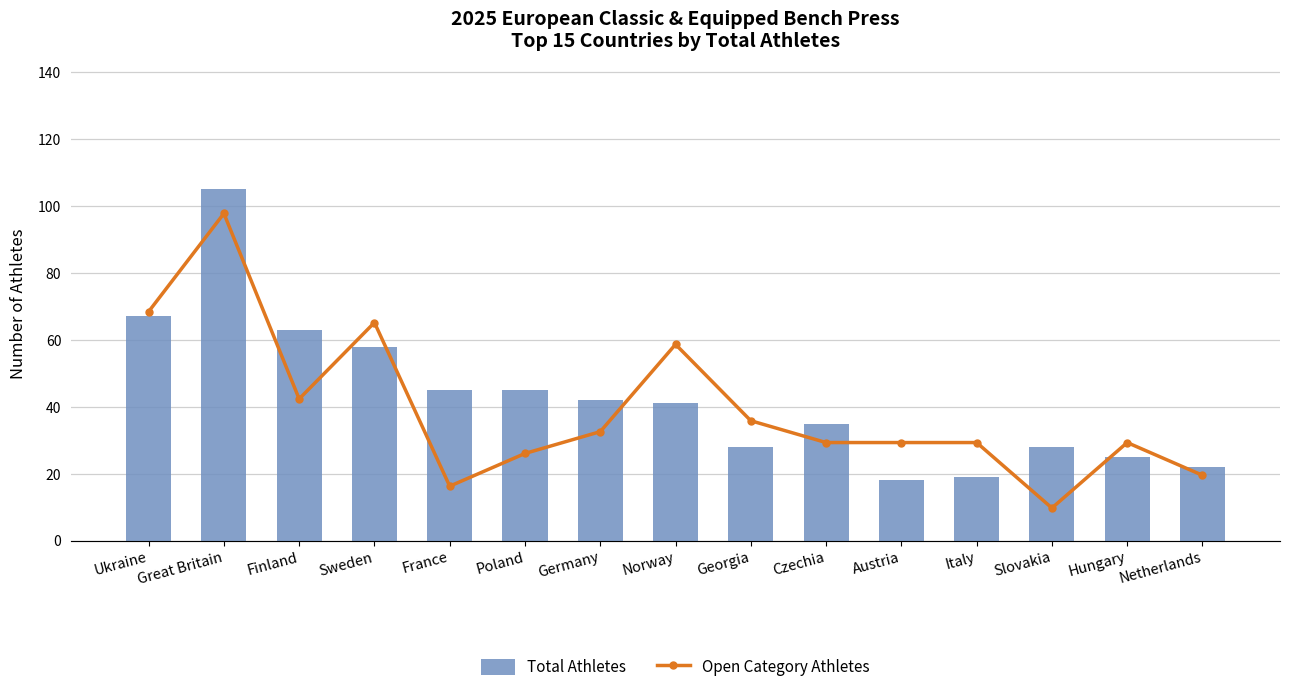

Rank the categories by Total Athletes value from highest to lowest.

Great Britain, Ukraine, Finland, Sweden, France, Poland, Germany, Norway, Czechia, Georgia, Slovakia, Hungary, Netherlands, Italy, Austria